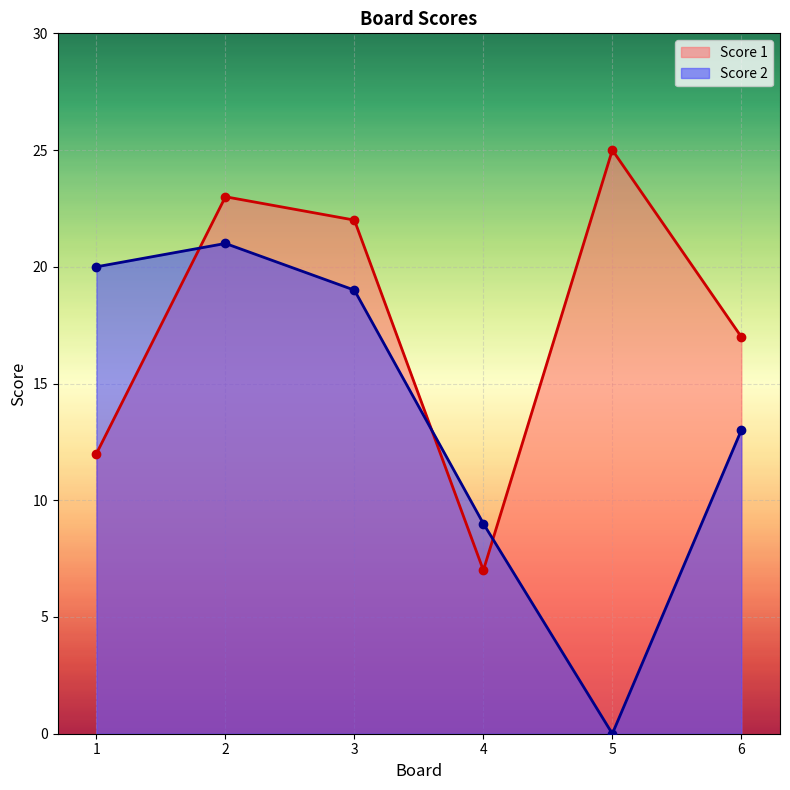

True or false: Score 2 has more than 1 interior local peaks.

False